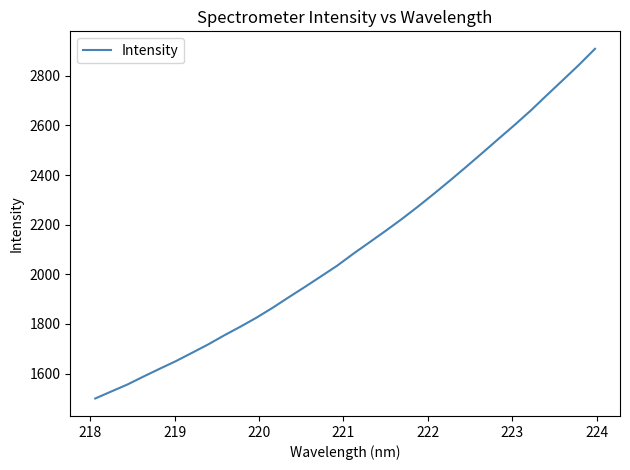

What is the minimum value shown in the chart?

1499.8